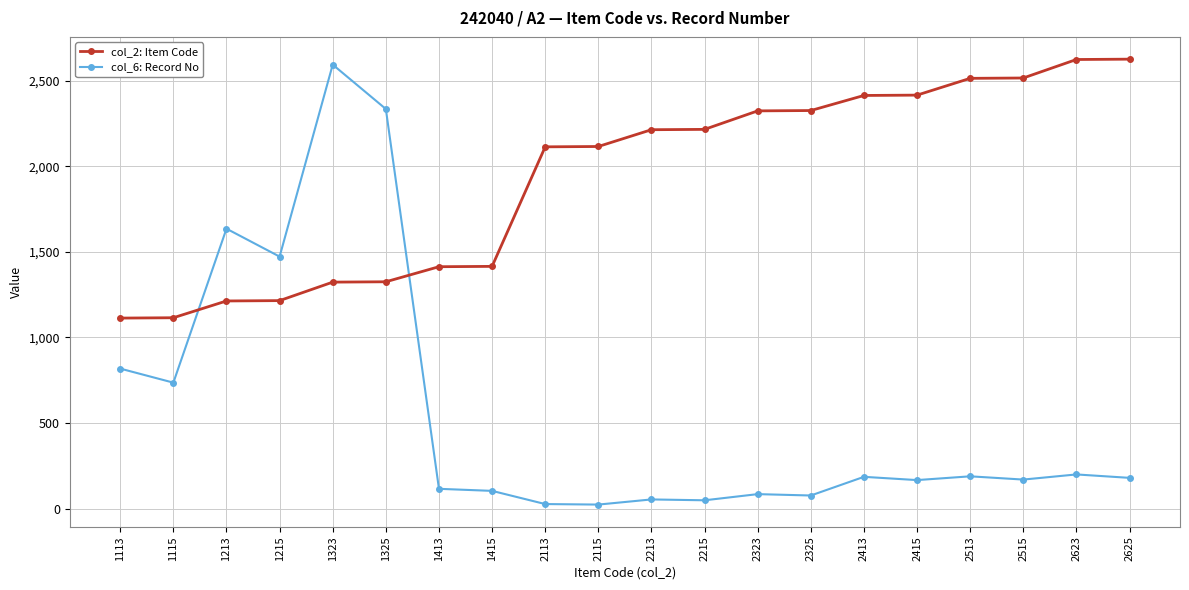

Is the value of col_2: Item Code at 2415 greater than the value of col_6: Record No at 2625?

Yes